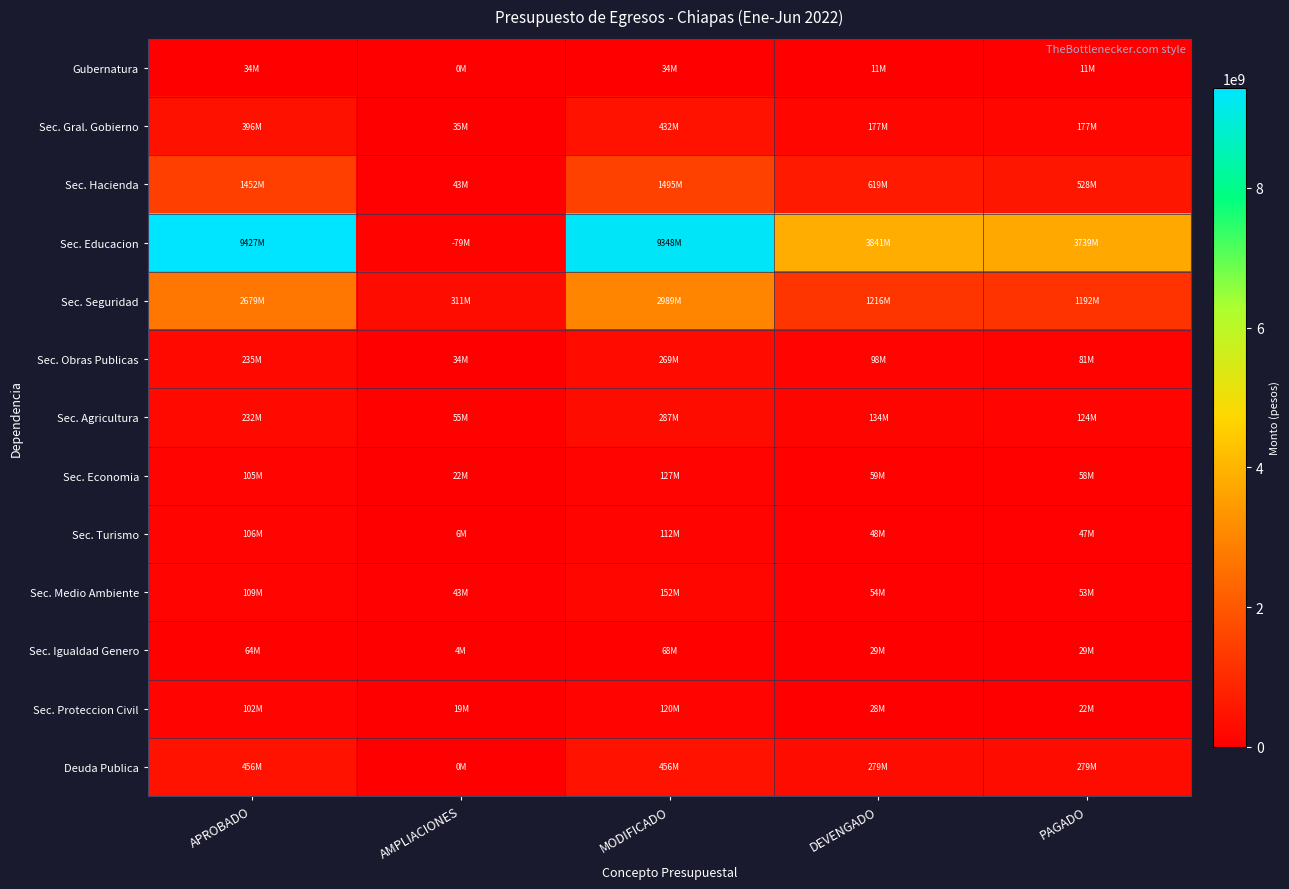

At which category is the sum across all series the highest?

MODIFICADO